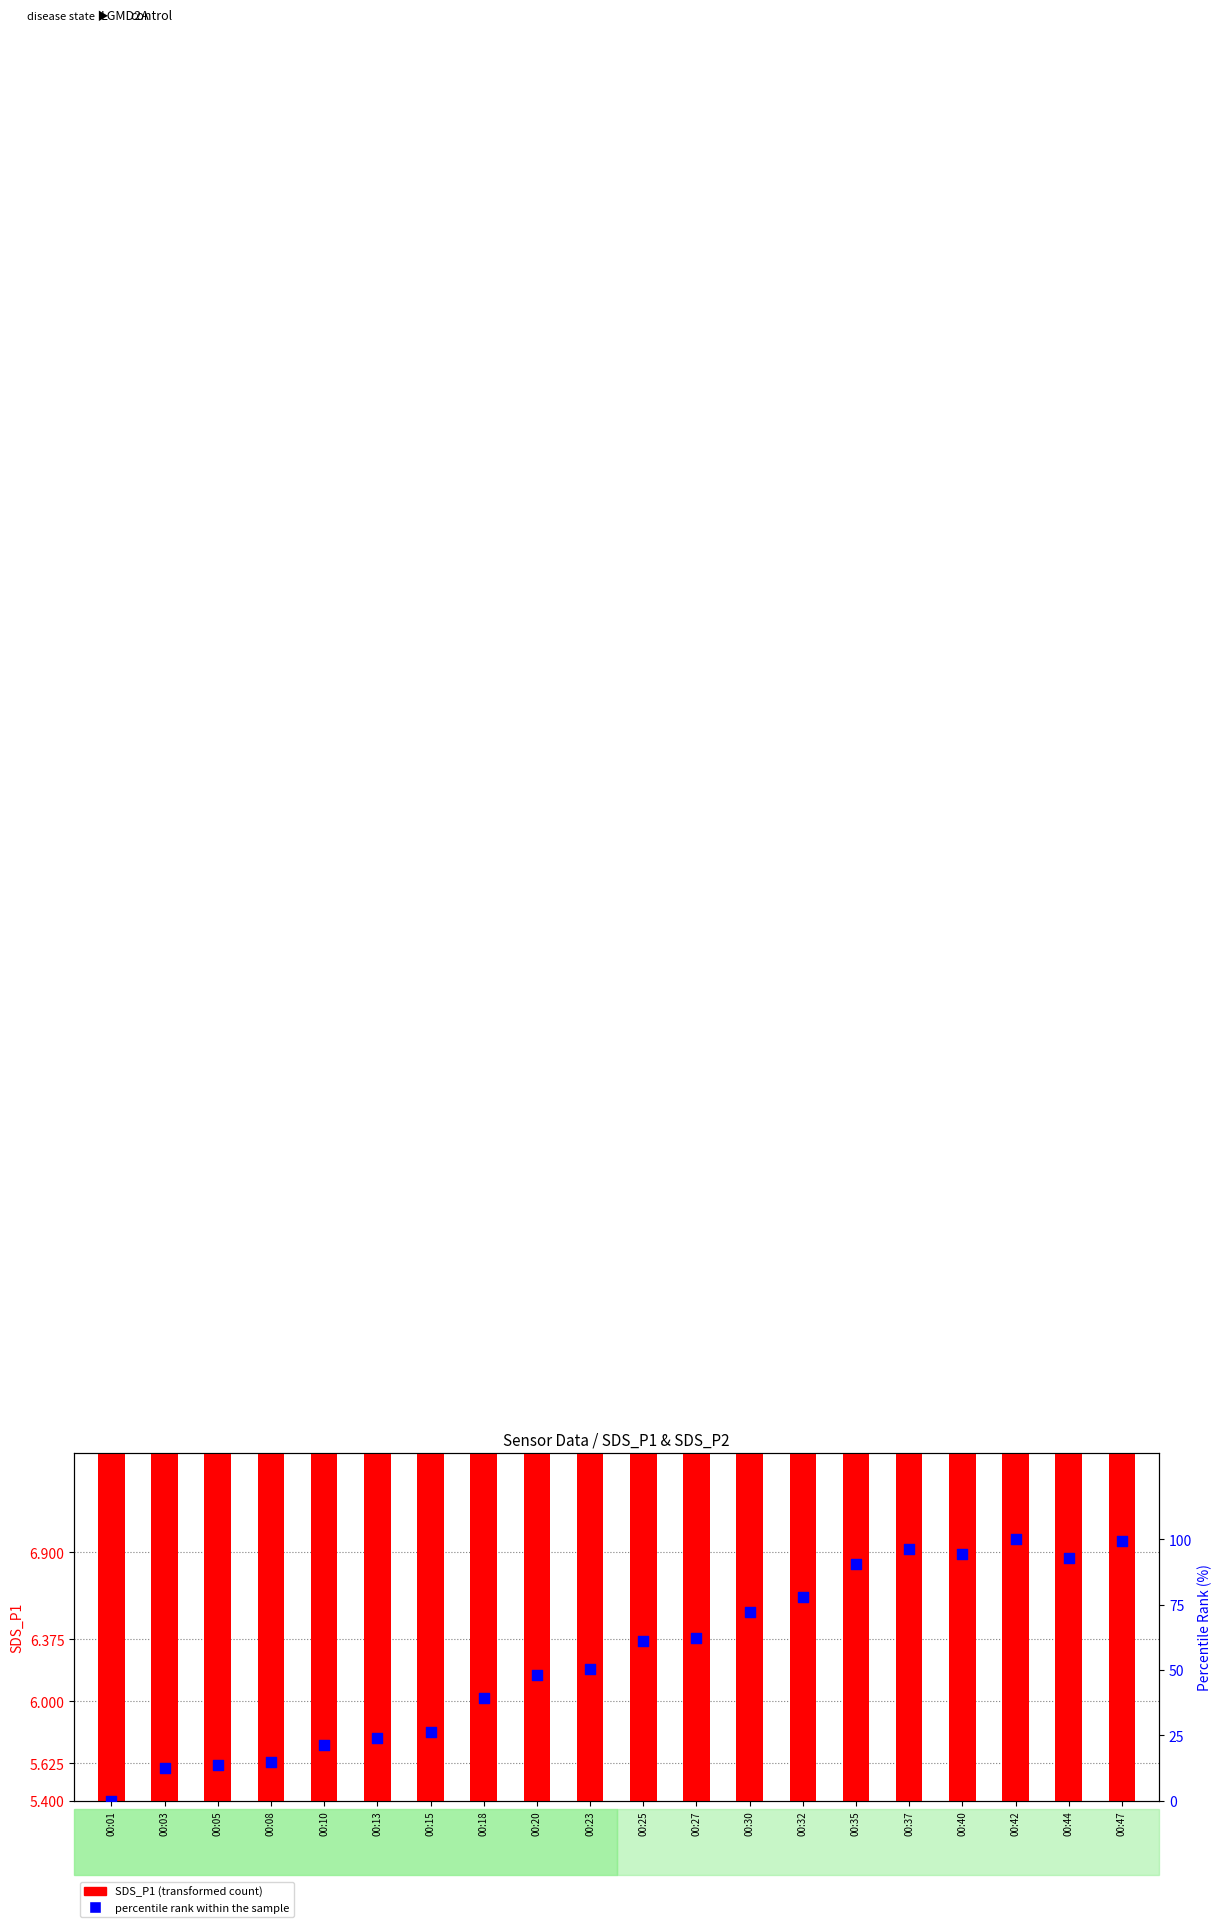

Which series contains the highest Y value?

percentile rank within the sample